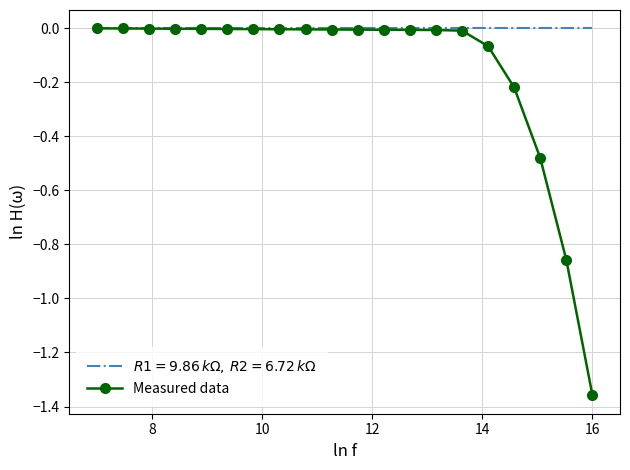

Which series has the largest range (max minus min)?

Measured data